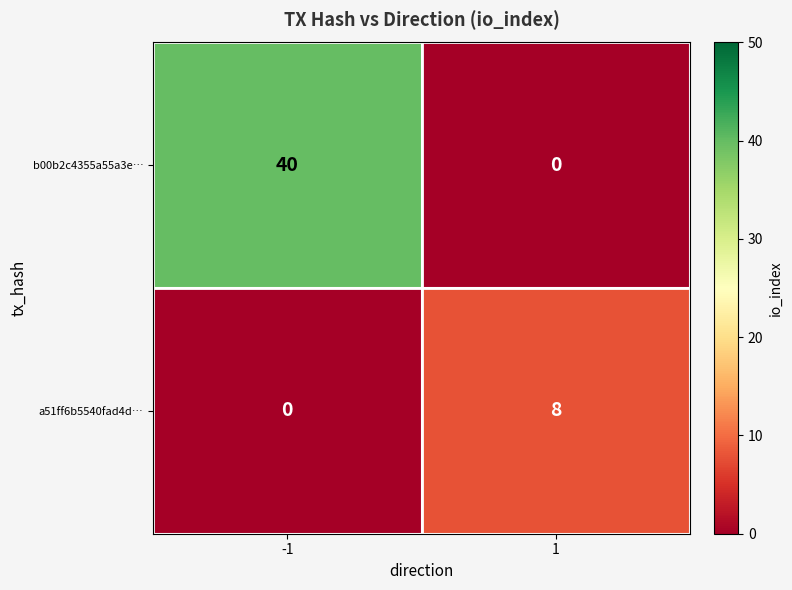

List the series in order of their peak value, highest first.

b00b2c4355a55a3e…, a51ff6b5540fad4d…